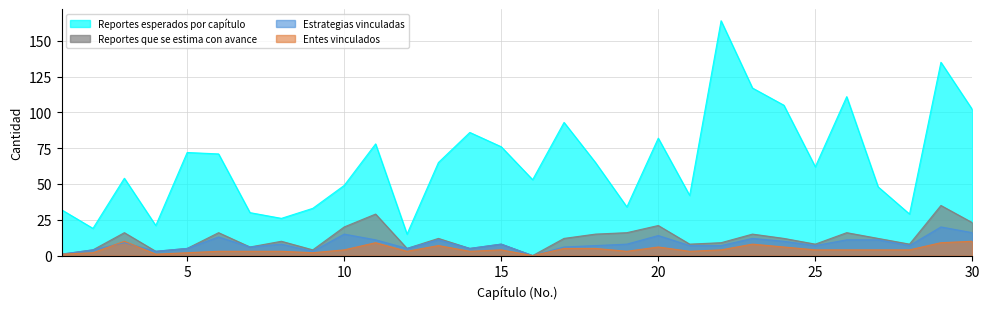

Rank the series at 30 from lowest to highest value.

Entes vinculados, Estrategias vinculadas, Reportes que se estima con avance, Reportes esperados por capítulo